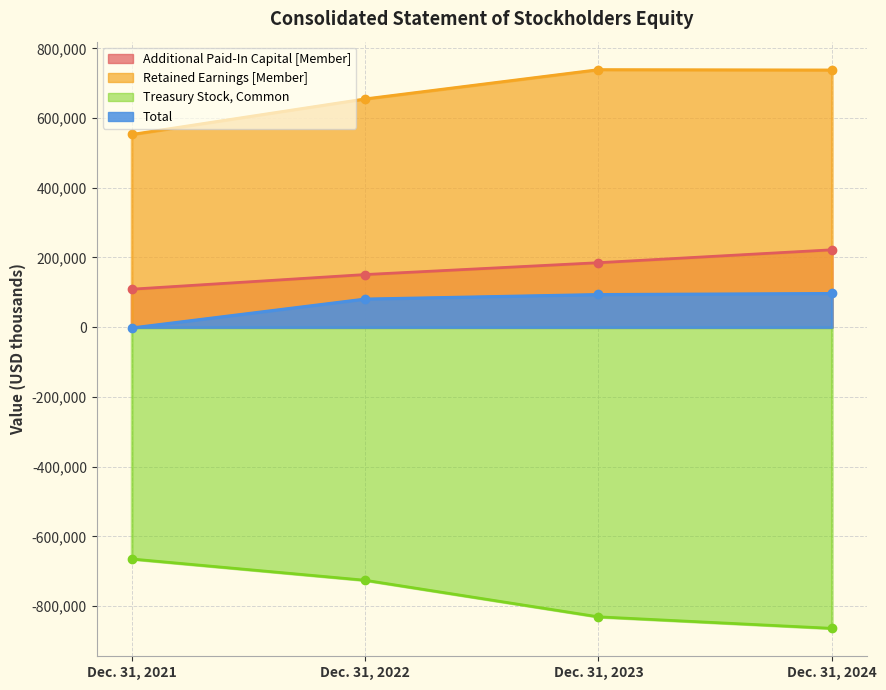

Which series has the largest total across all categories?

Retained Earnings [Member]